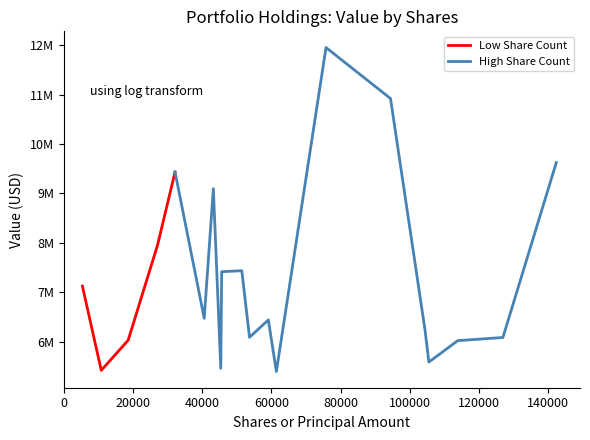

What is the maximum value shown in the chart?

11950000